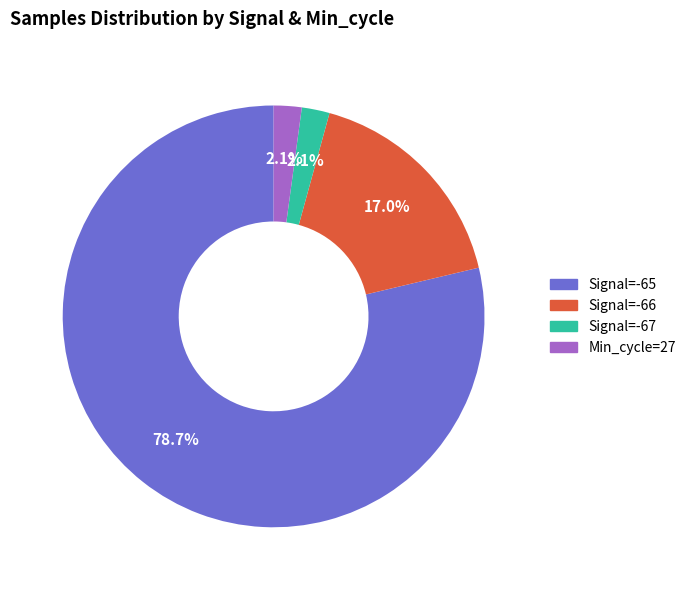

Does any single category account for the majority?

Yes